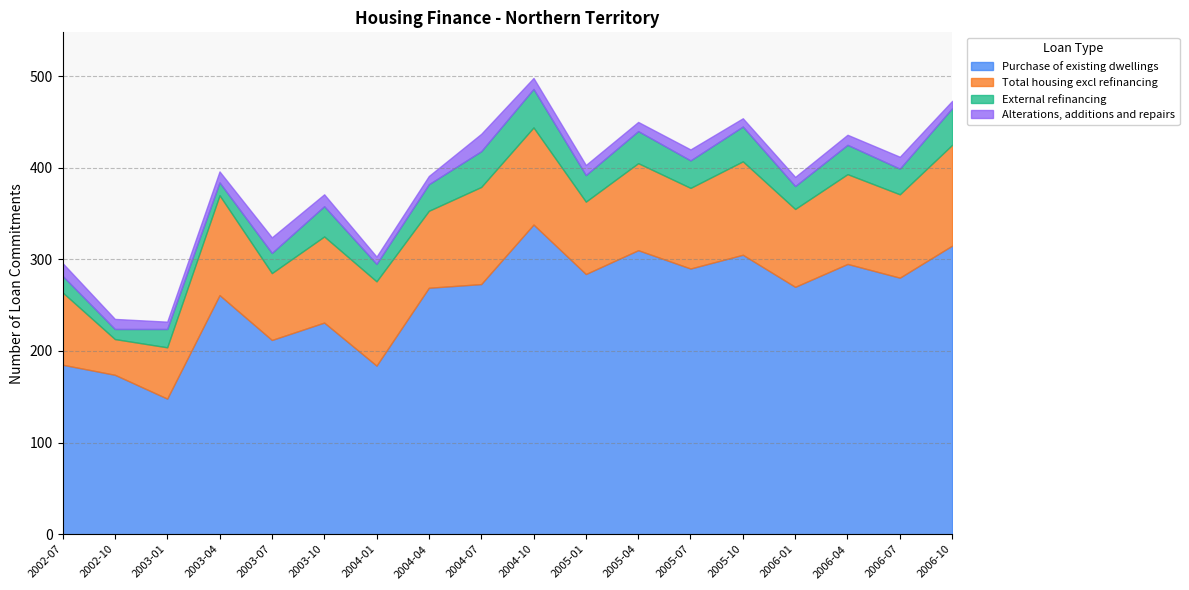

Rank the categories by Alterations, additions and repairs value from highest to lowest.

2004-07, 2003-07, 2002-07, 2003-10, 2006-07, 2003-04, 2004-10, 2005-07, 2002-10, 2005-01, 2006-04, 2005-04, 2006-01, 2004-04, 2005-10, 2003-01, 2004-01, 2006-10